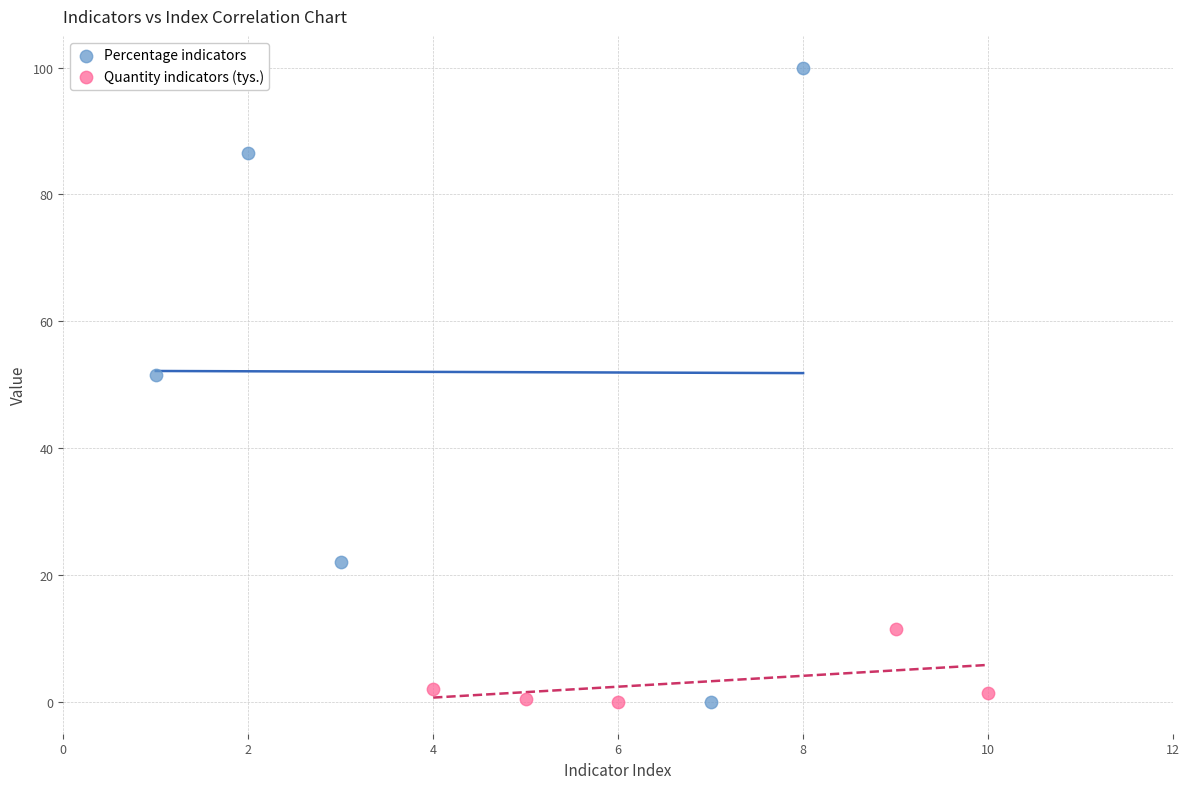

Which series has the widest spread of Y values?

Percentage indicators